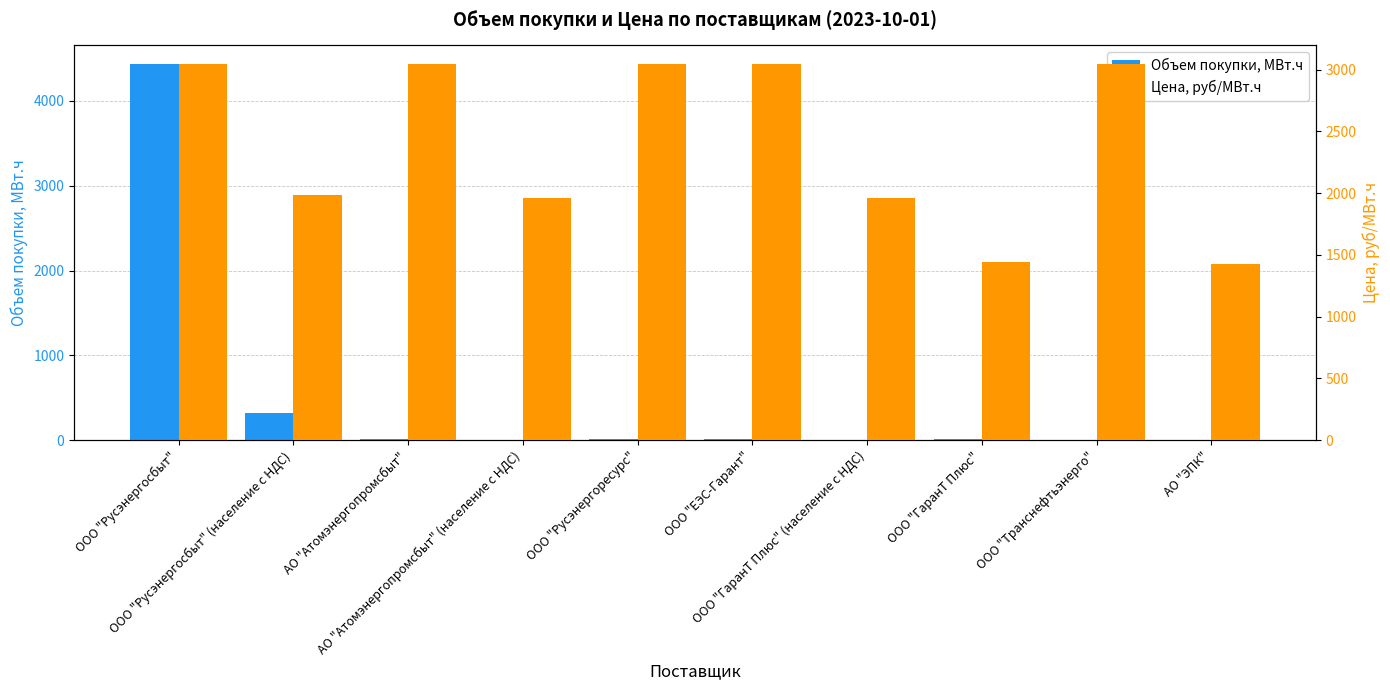

Is the value of Цена, руб/МВт.ч at АО "Атомэнергопромсбыт" (население с НДС) greater than the value of Объем покупки, МВт.ч at ООО "ГаранТ Плюс" (население с НДС)?

Yes